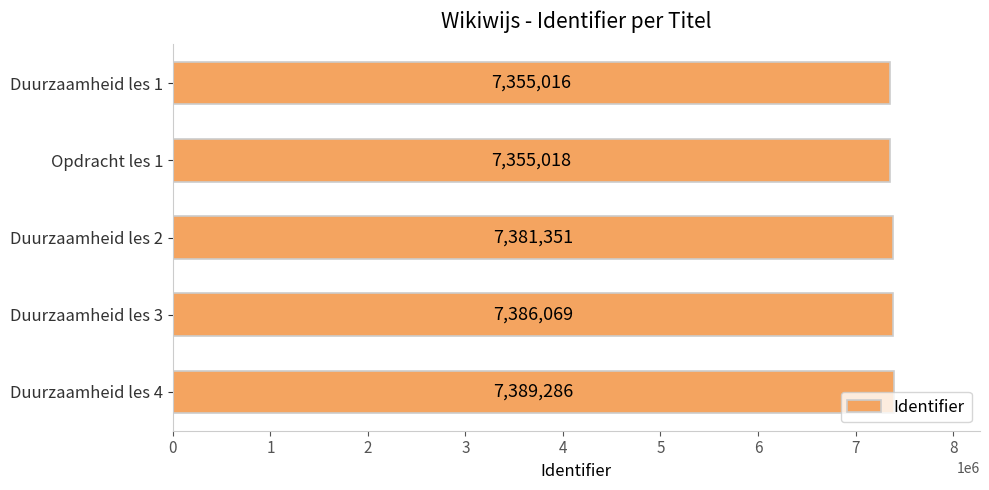

Rank the categories by value from highest to lowest.

Duurzaamheid les 4, Duurzaamheid les 3, Duurzaamheid les 2, Opdracht les 1, Duurzaamheid les 1